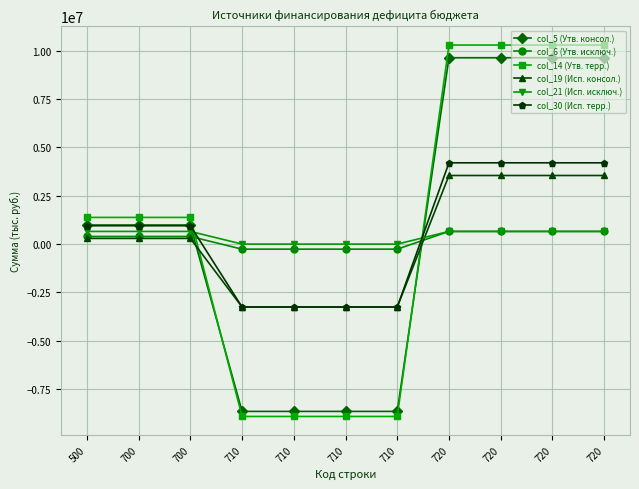

What is the difference between the col_19 (Исп. консол.) values at 710 and 720?

6795213.9